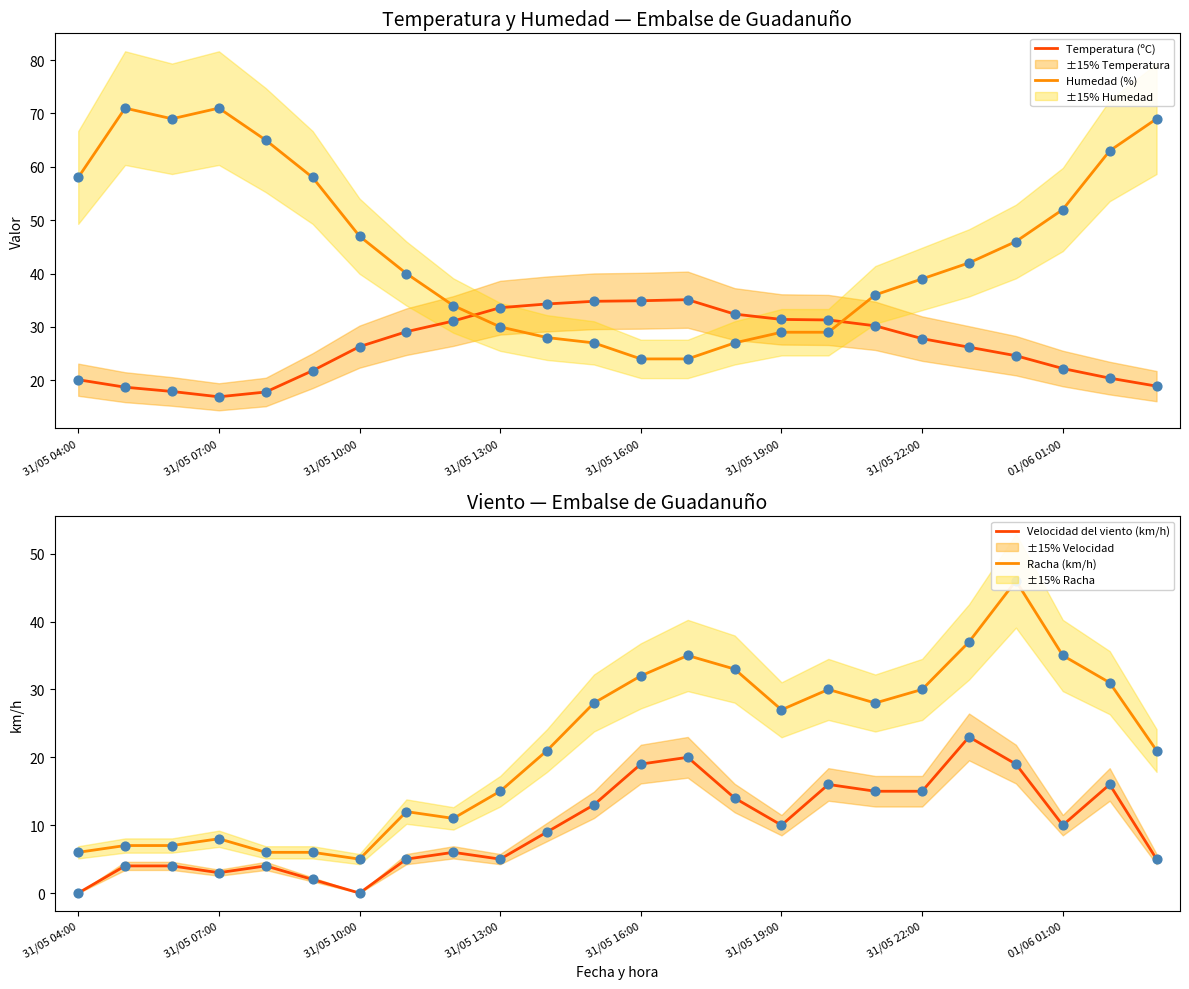

The value of Humedad (%) at 31/05 10:00 is 28.9. True or false?

False